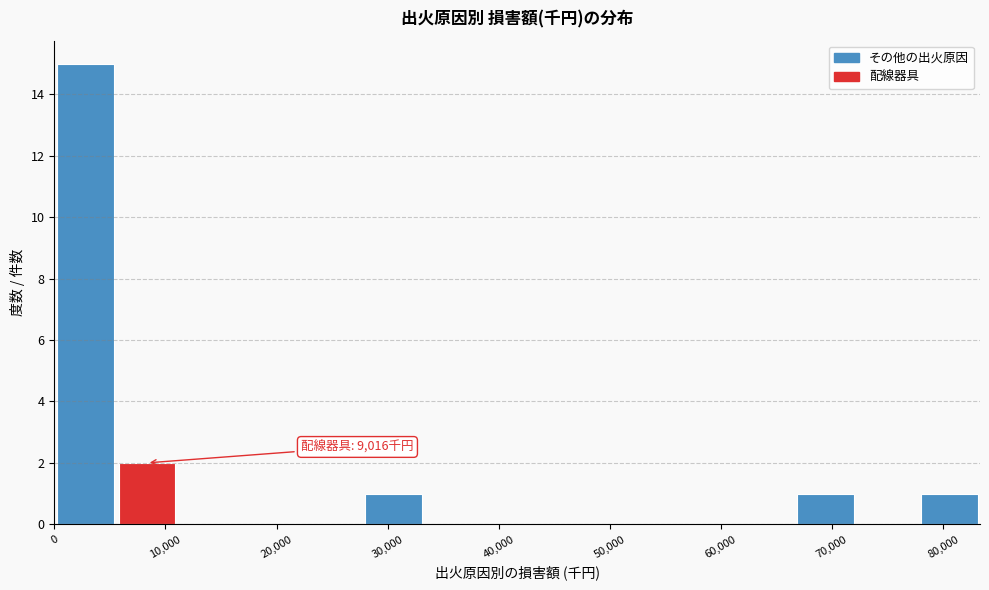

Over which range of the x-axis is the bar tallest?

0 to 6000